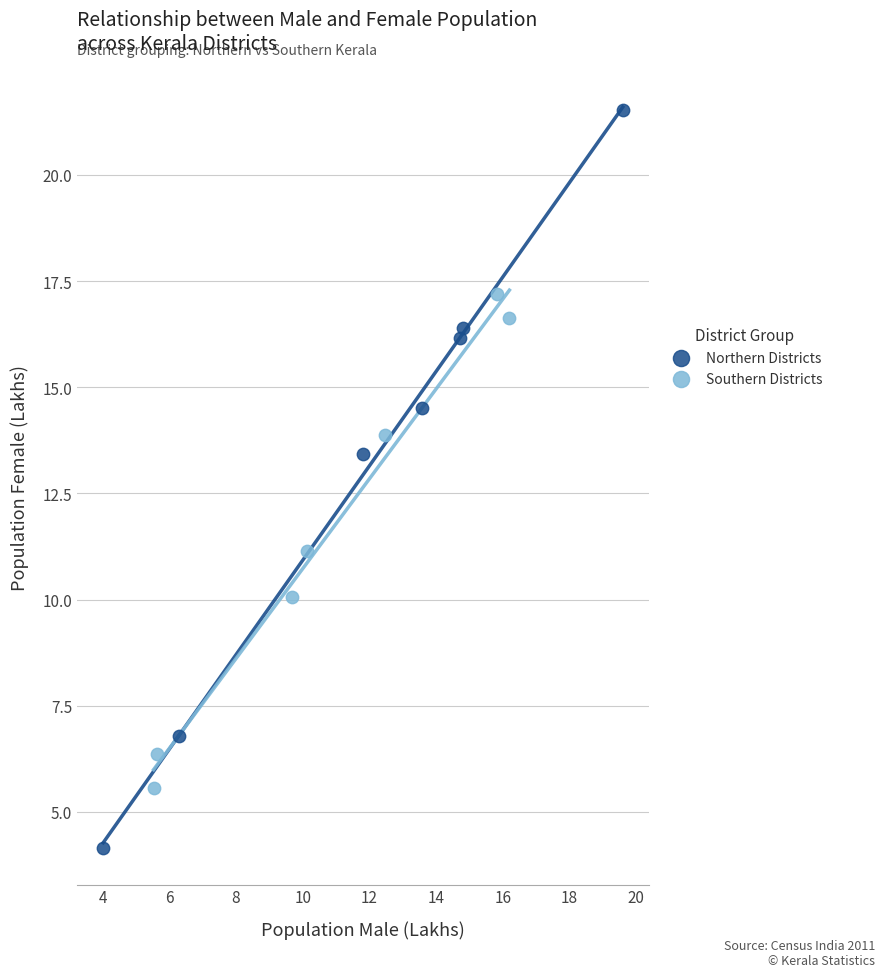

Which series reaches the minimum Y coordinate?

Northern Districts